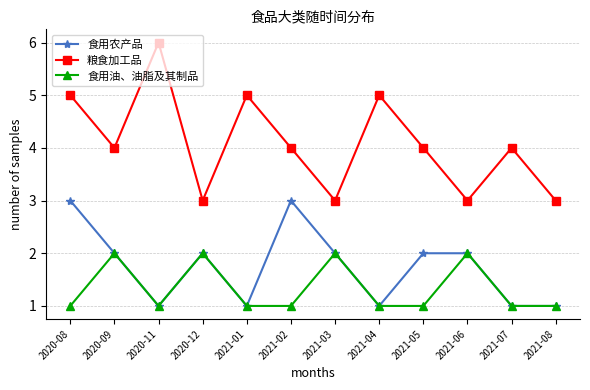

True or false: 粮食加工品 has more than 1 points higher than both neighbors.

True